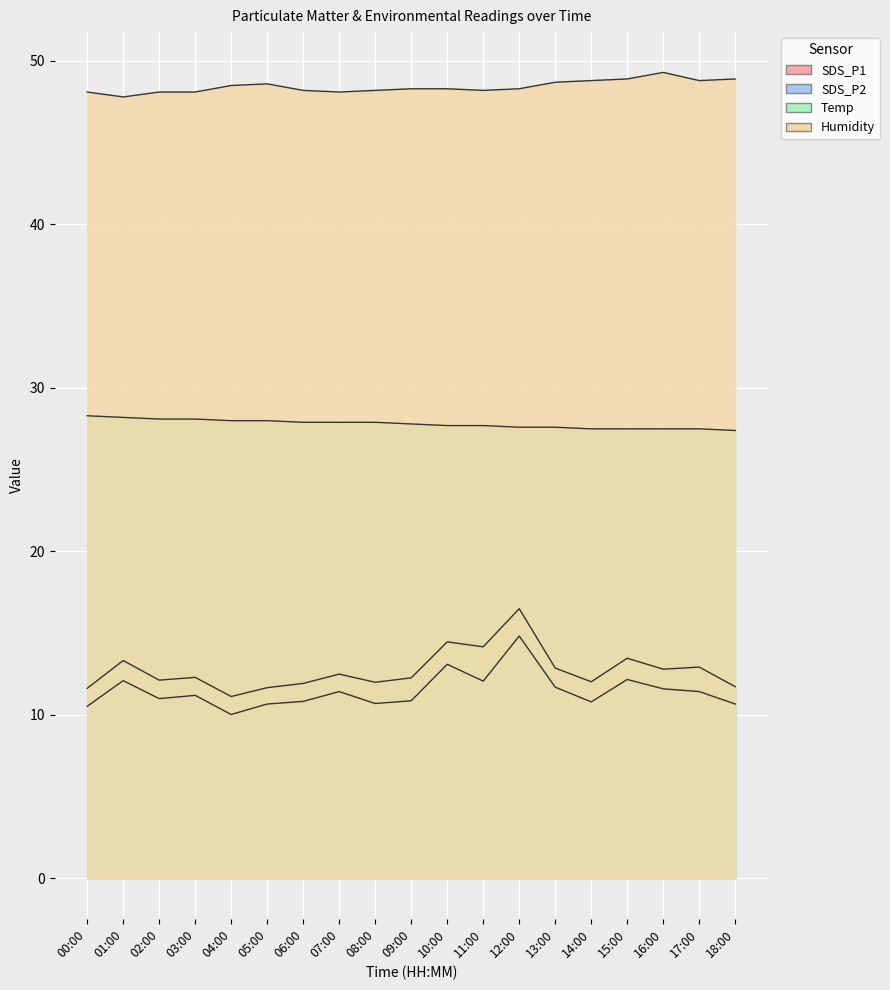

What is the spread (max minus min) of values at 18:00?

38.2